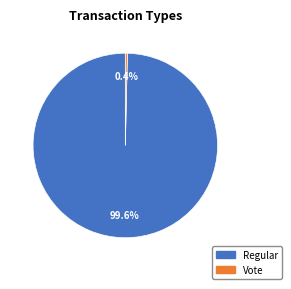

Approximately how many times larger is the value at Regular compared to Vote?

275.0